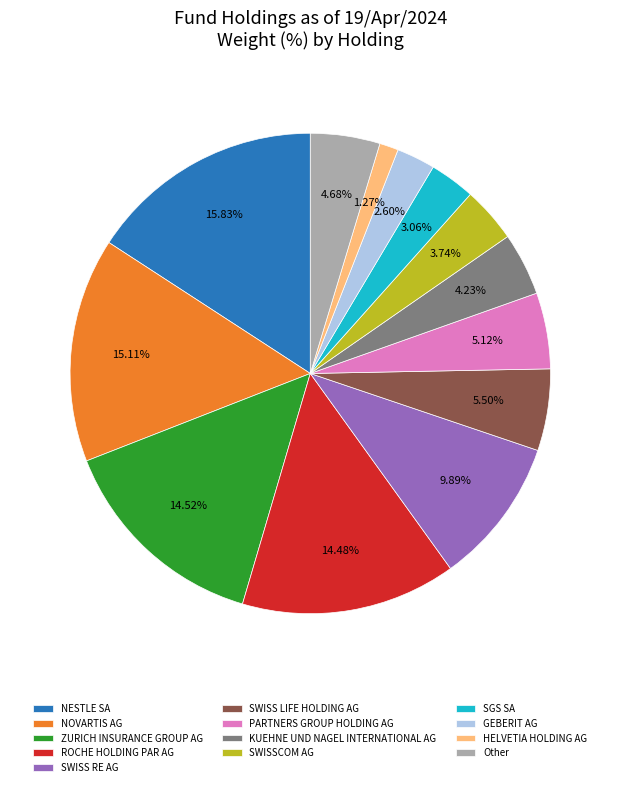

How many slices are in this pie chart?

13